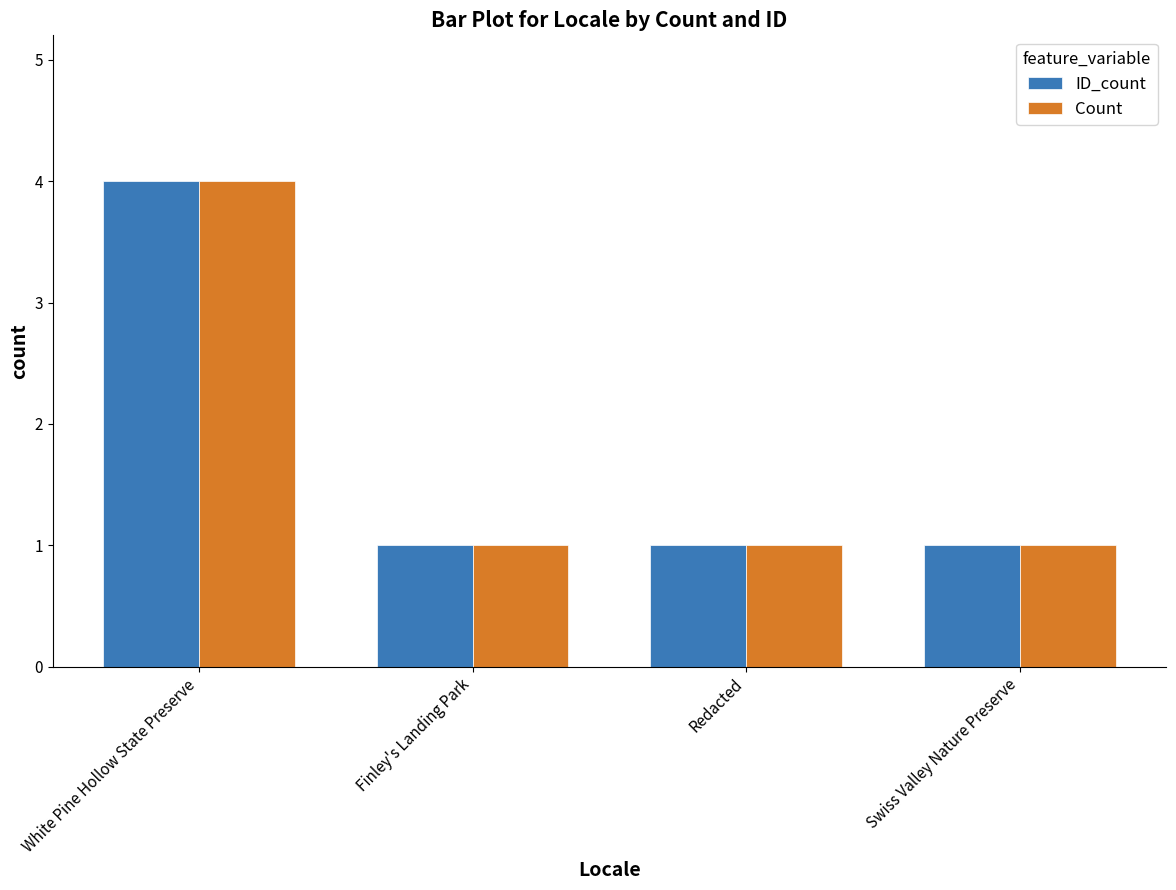

What is the maximum value shown in the chart?

4